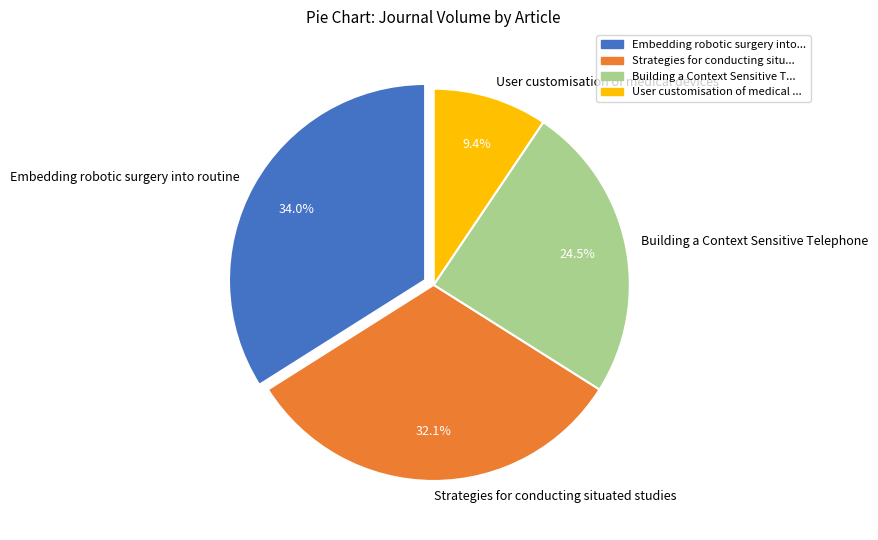

Rank the categories by value from highest to lowest.

Embedding robotic surgery into routine, Strategies for conducting situated studies, Building a Context Sensitive Telephone, User customisation of medical devices